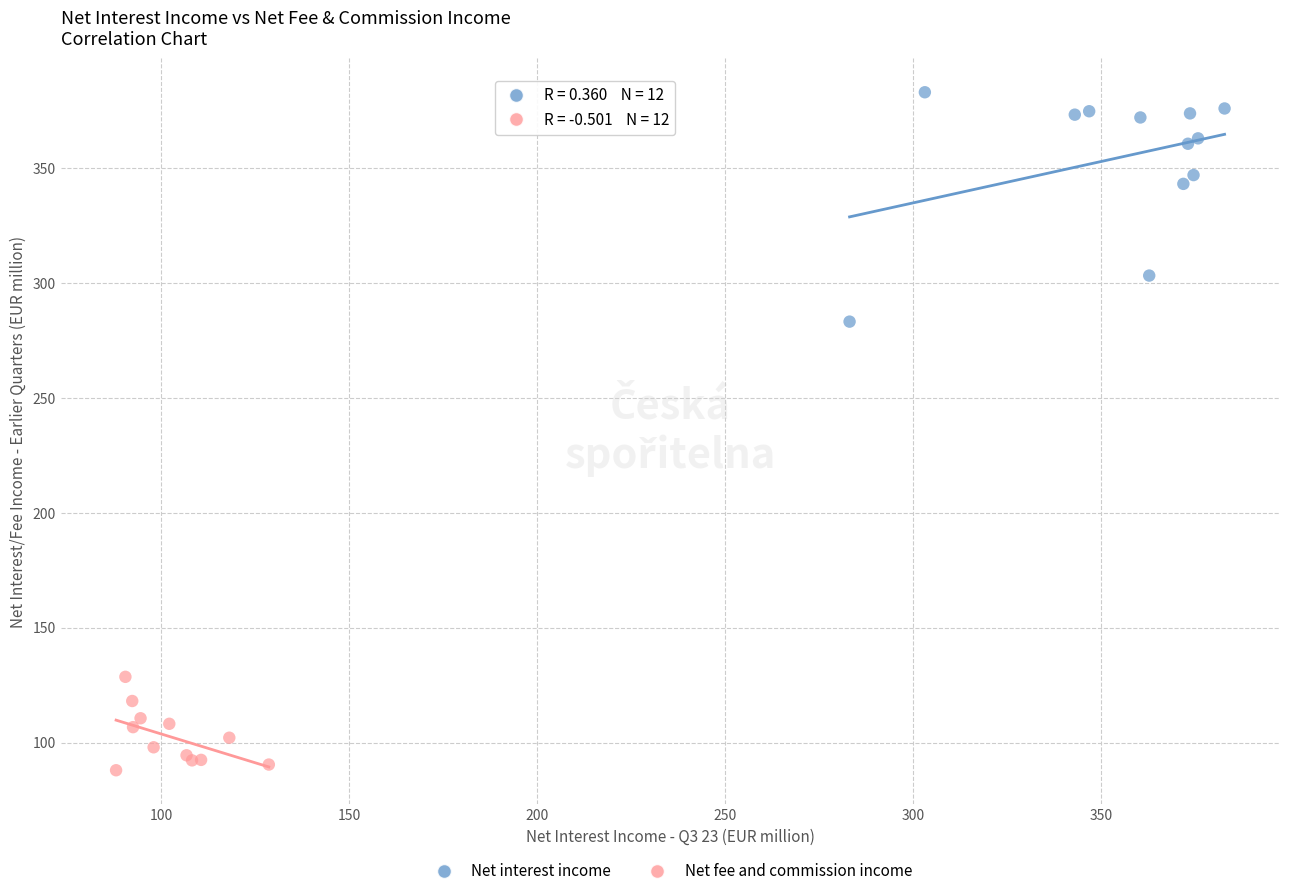

Which series has the largest Y range (max minus min)?

Net interest income